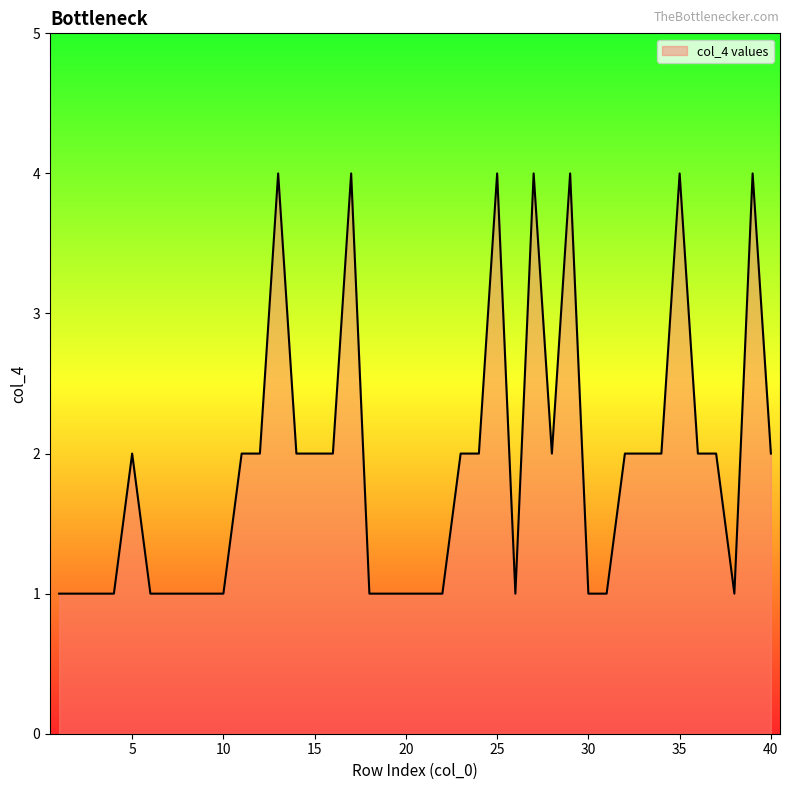

Count the number of categories in the chart.

40